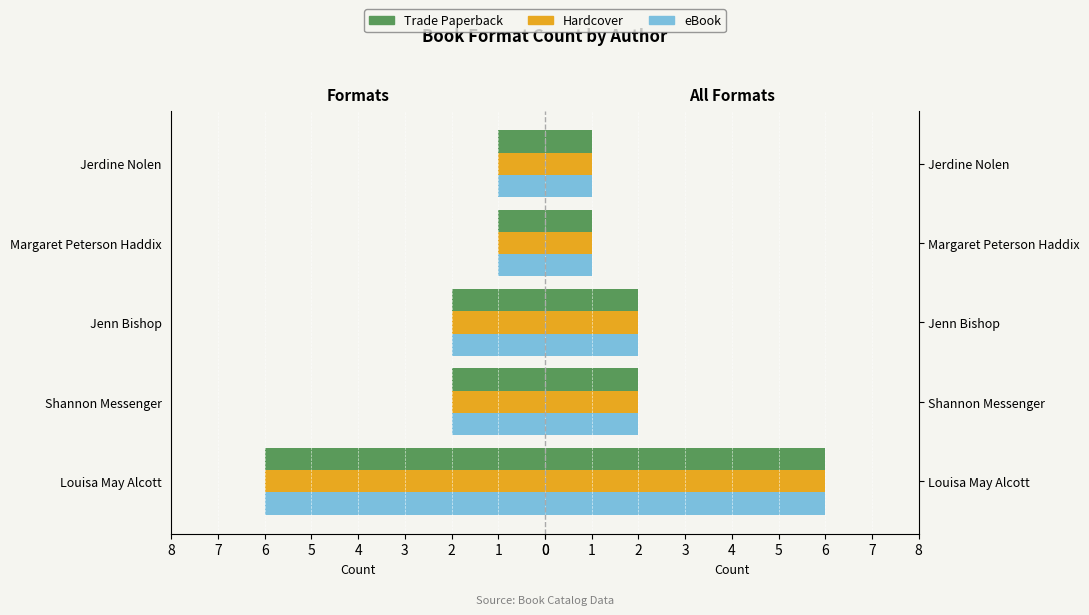

How many data points does each series have?

5